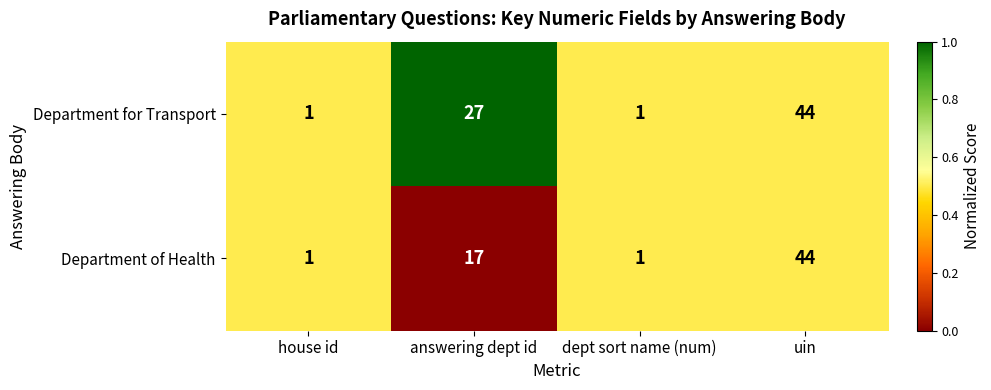

What is the difference between the Department of Health values at dept sort name (num) and uin?

43